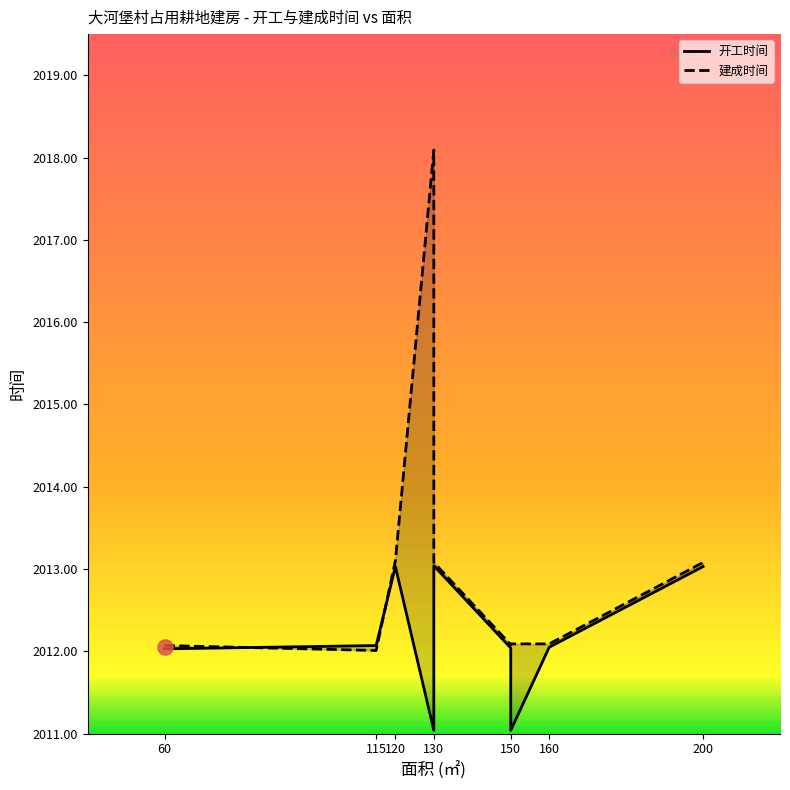

Which series contains the highest Y value?

建成时间